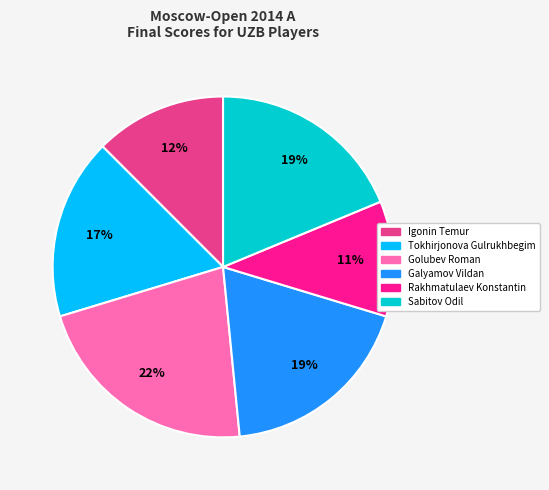

To the nearest percent, what is the difference between the largest and smallest slice percentages?

11%